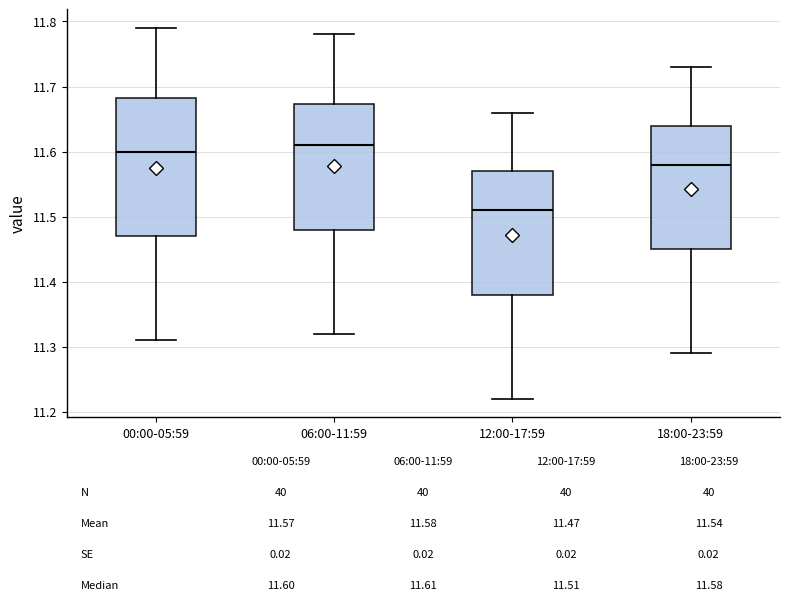

Comparing the boxes themselves (not the whiskers), which one is the tallest?

00:00-05:59